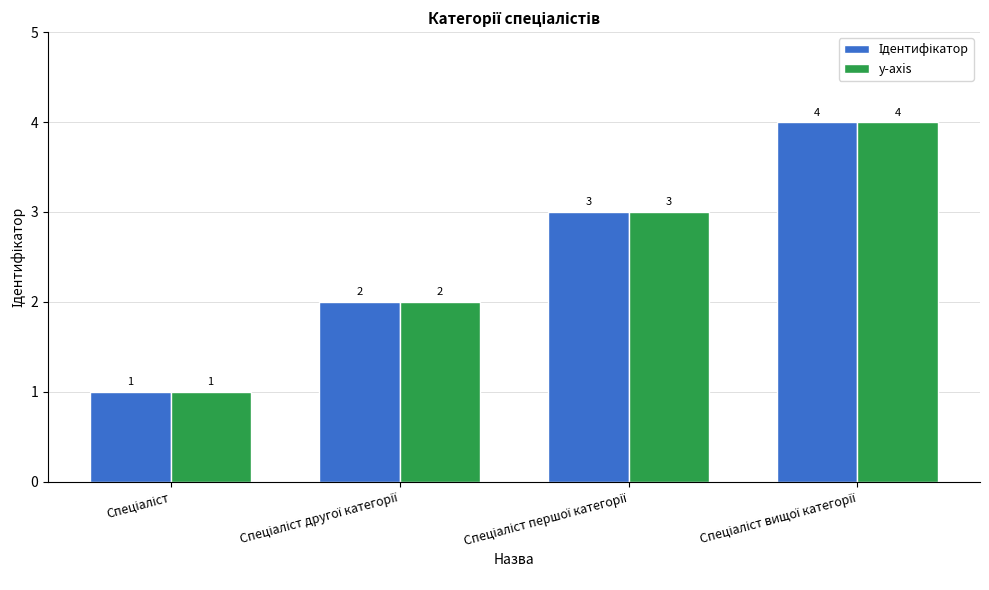

What is the difference between the maximum and minimum values in the y-axis series?

3